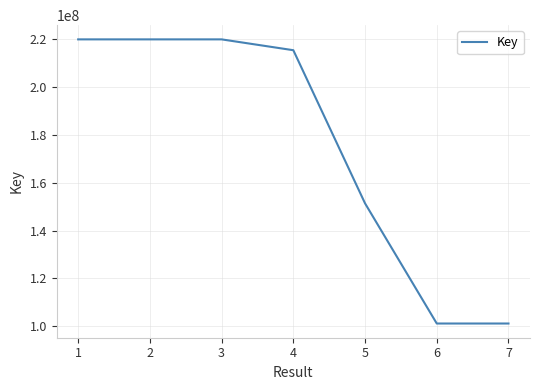

What is the greatest value displayed?

219931323